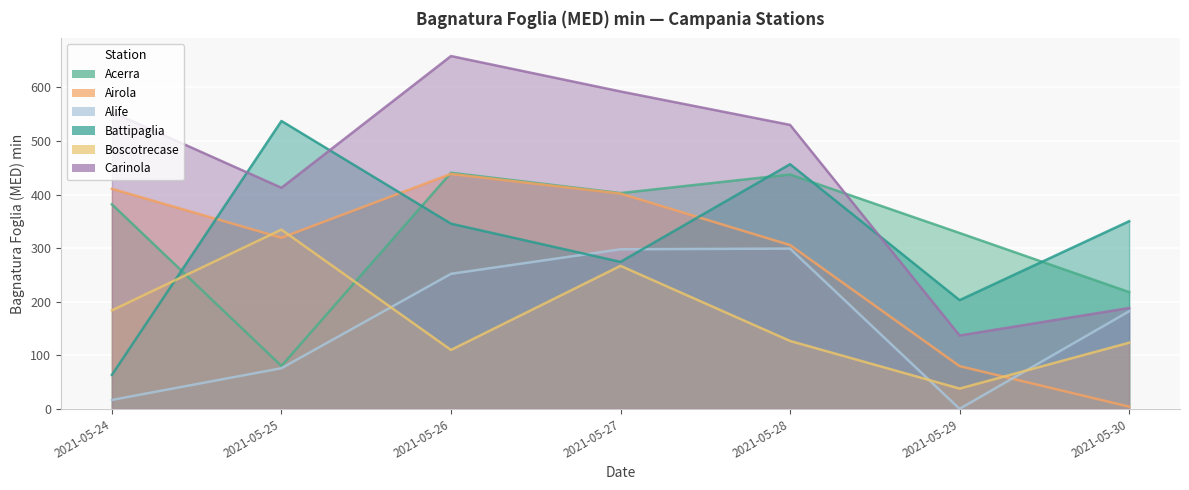

How many data points in Airola are above 319?

4